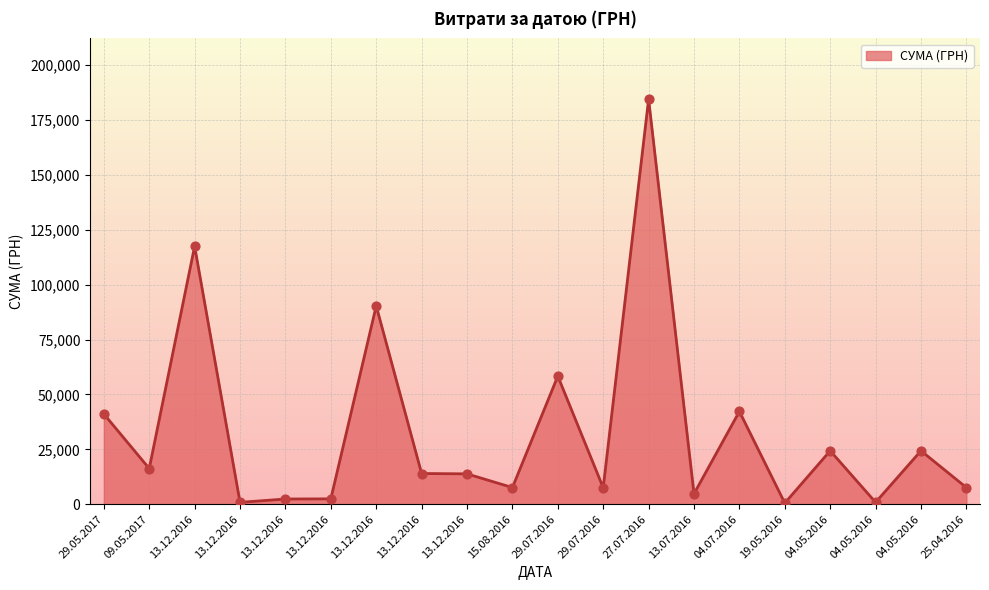

What is the change in value from 13.12.2016 to 13.07.2016?

-9060.8